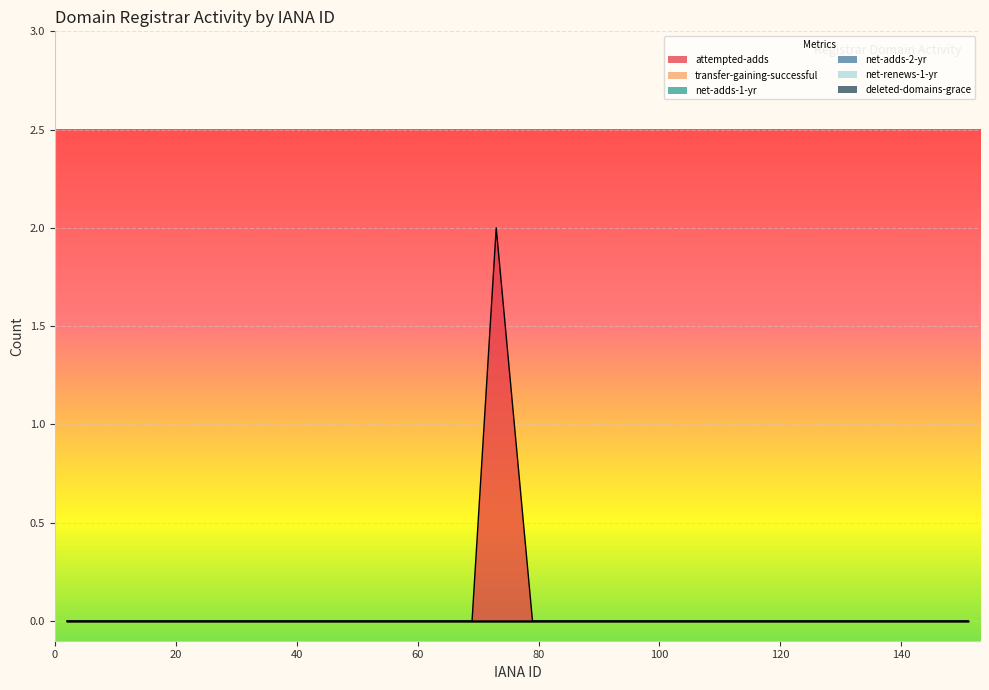

How many lines are shown in the chart?

1